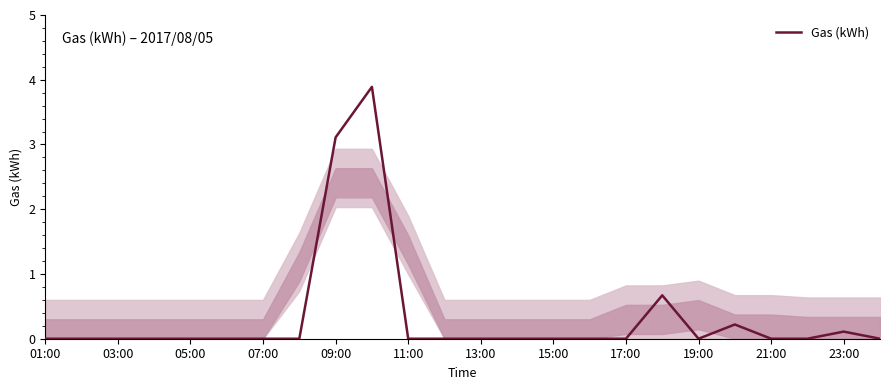

What is the difference between the maximum and minimum values?

3.9